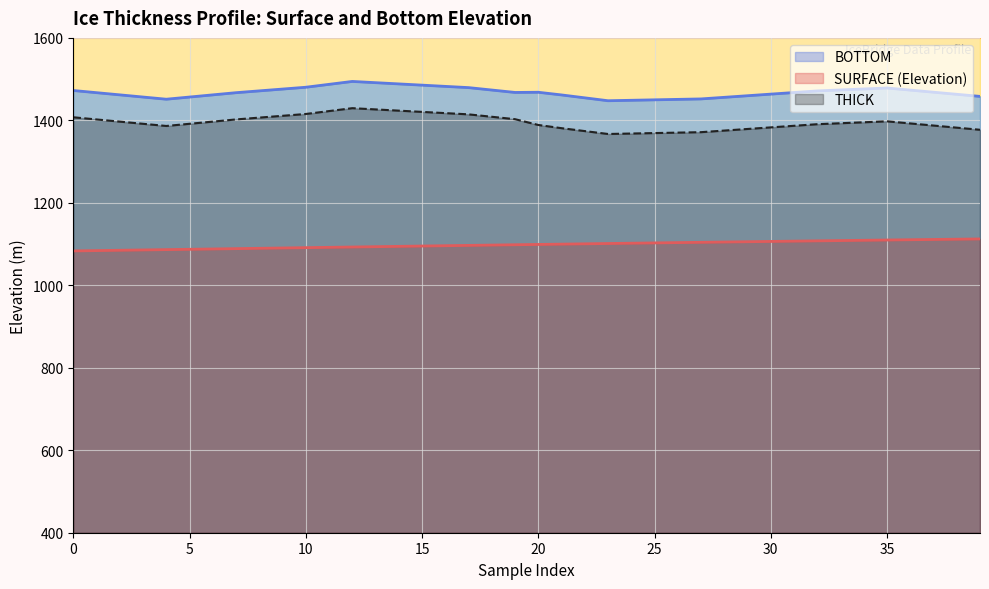

What is the highest value of the SURFACE (Elevation) series?

1112.4